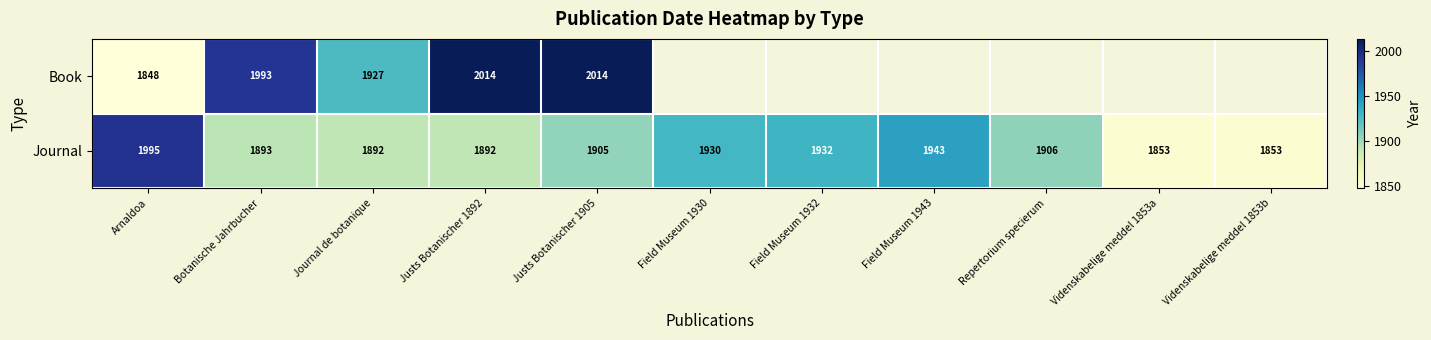

At which label is Journal closest to 1924?

Field Museum 1930